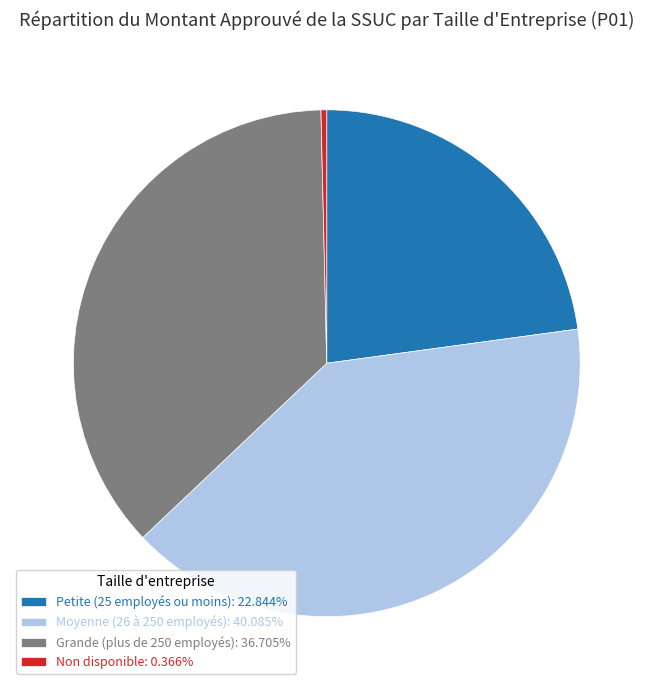

Does Grande (plus de 250 employés) represent more than half of the total?

No